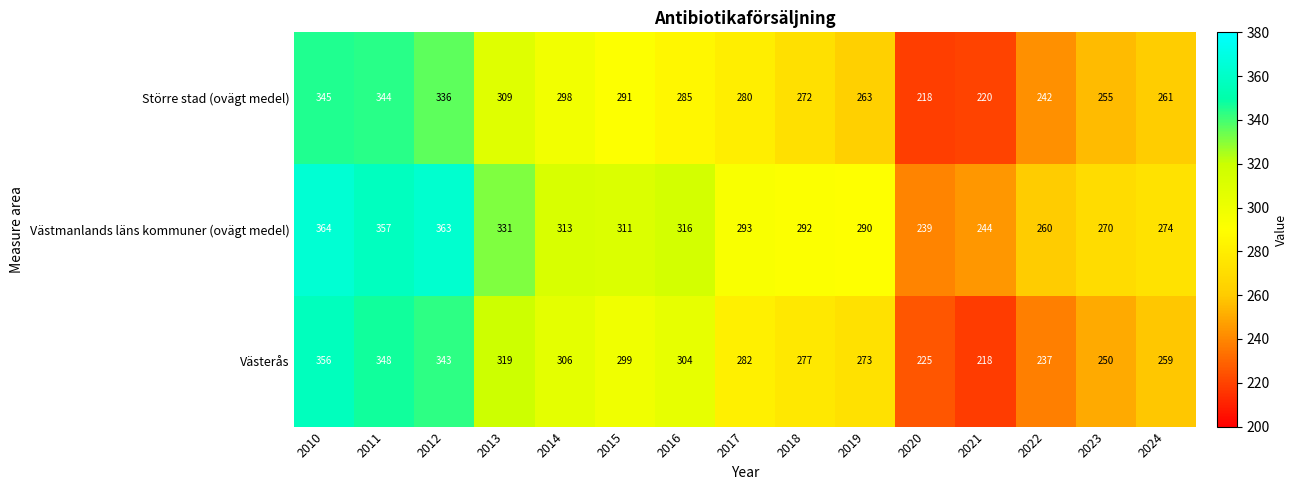

How many values in the Västerås series are below 282?

7